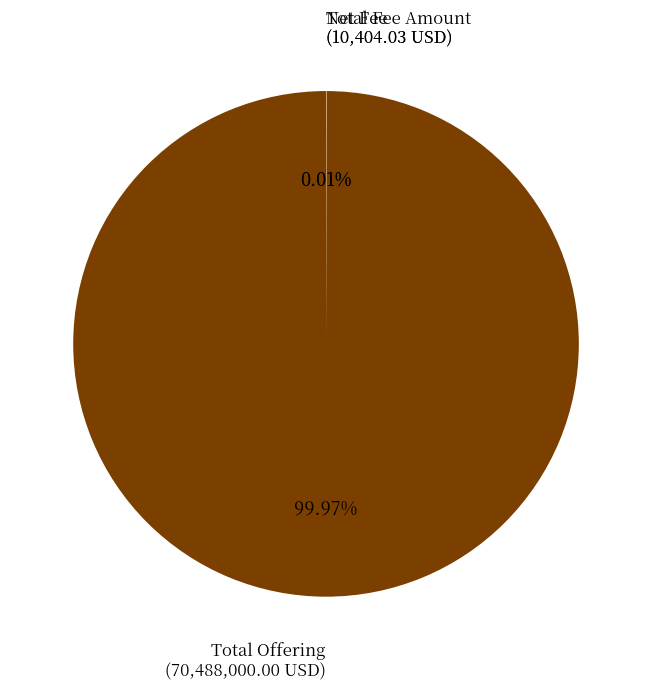

Which slice is the largest?

Total Offering